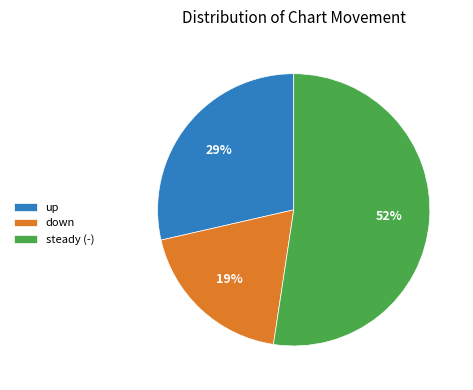

Rank the categories by value from lowest to highest.

down, up, steady (-)